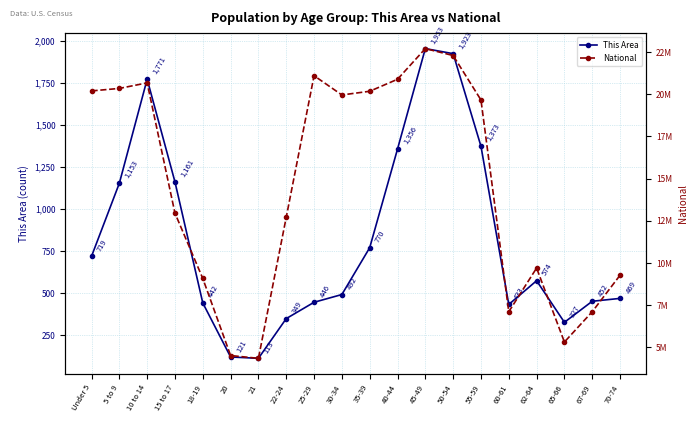

Is the value of National at 45-49 greater than the value of This Area at 62-64?

Yes